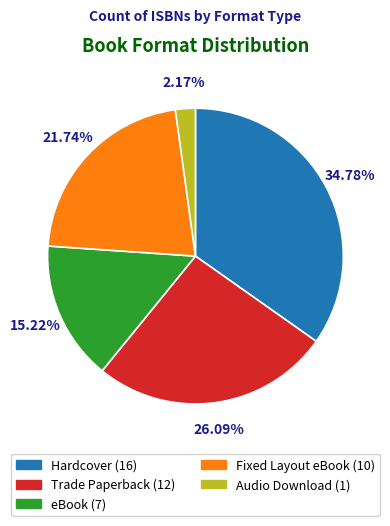

The Hardcover slice represents 35% of the pie. True or false?

True